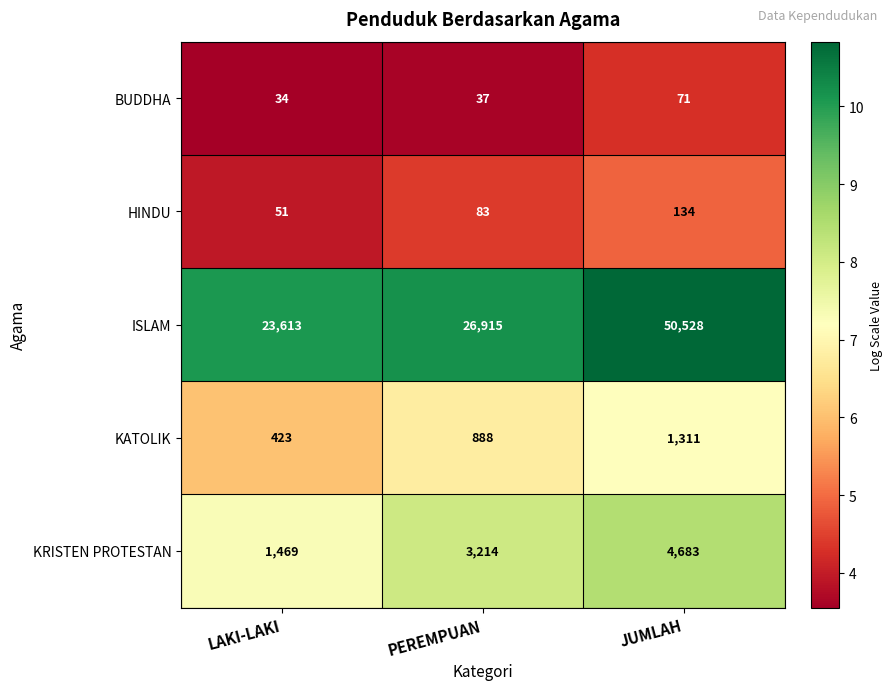

Where is KRISTEN PROTESTAN nearest to the value 3076?

PEREMPUAN